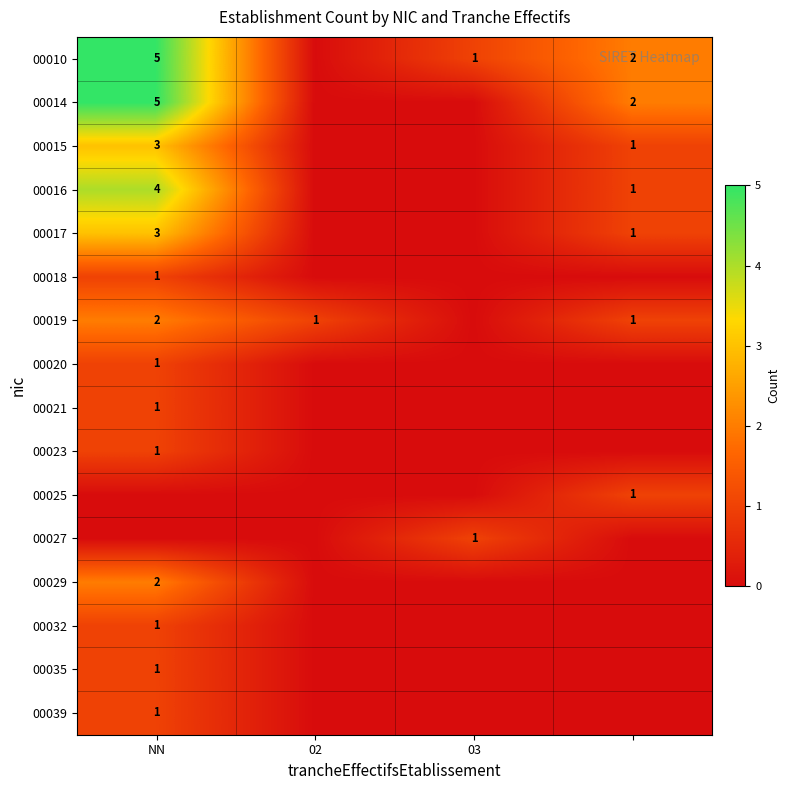

The value of 00029 at NN is 2. True or false?

True